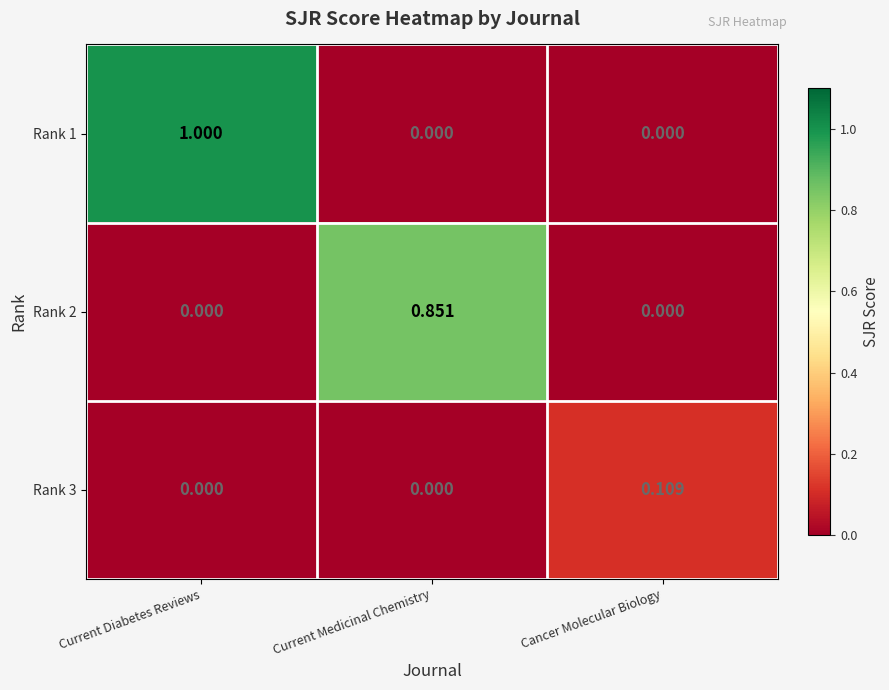

Which label corresponds to the largest value in the chart?

Current Diabetes Reviews